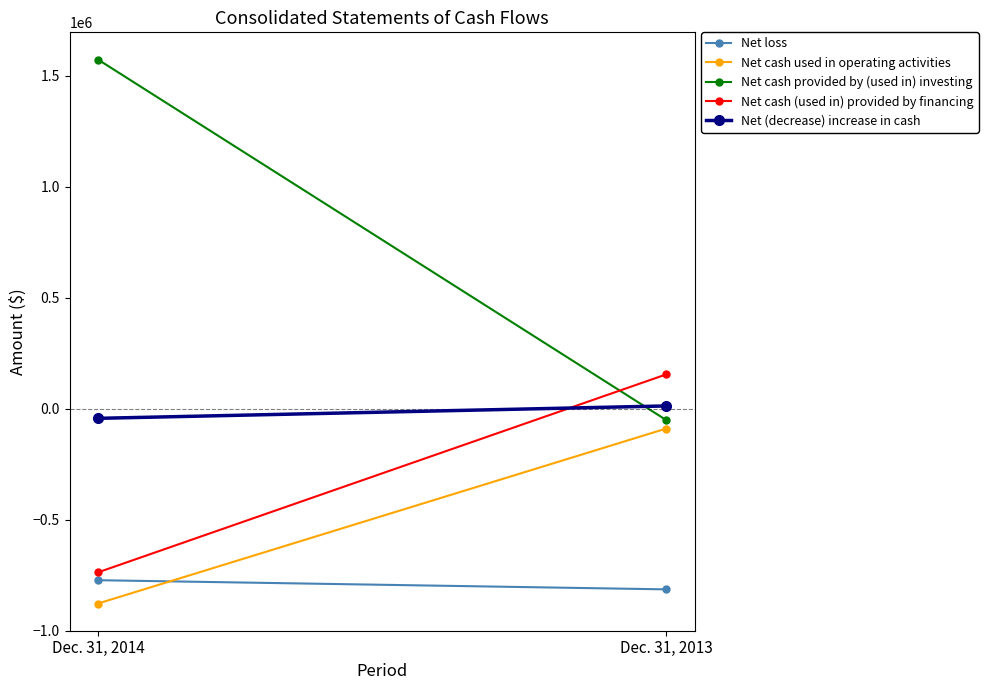

Which series has the largest total across all categories?

Net cash provided by (used in) investing